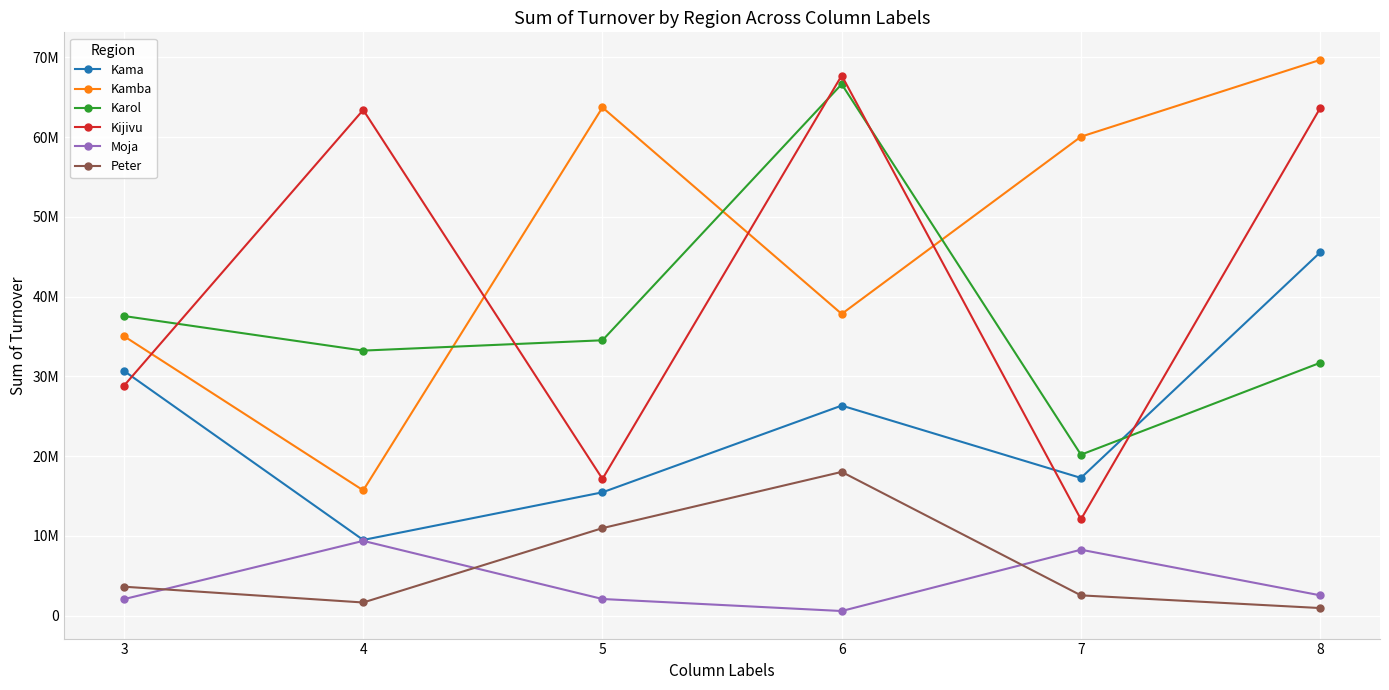

What are all the series names shown in the legend?

Kama, Kamba, Karol, Kijivu, Moja, Peter